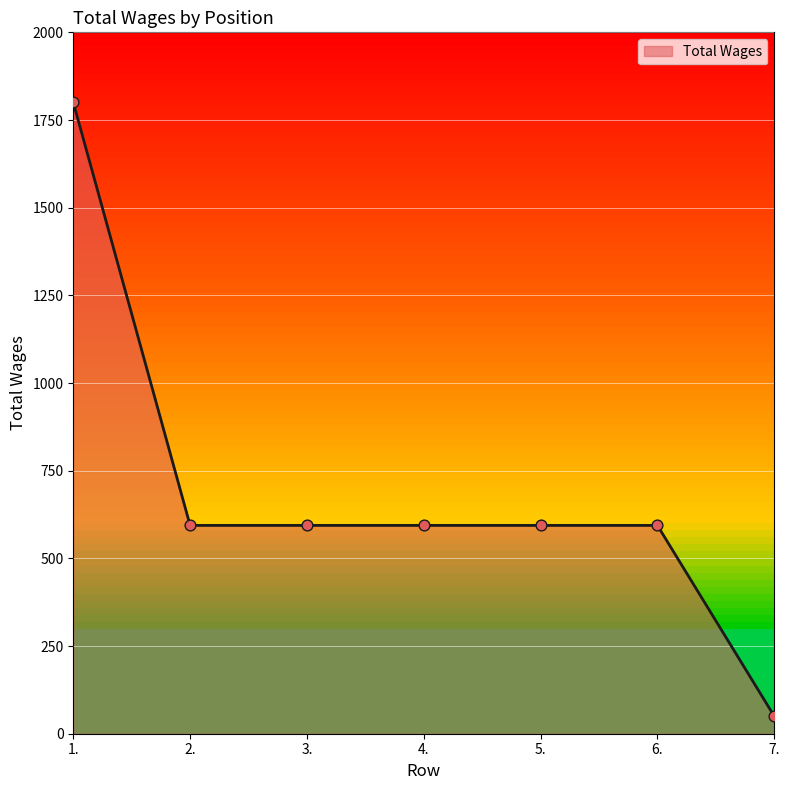

Approximately how many times larger is the value at 6. compared to 1.?

0.3